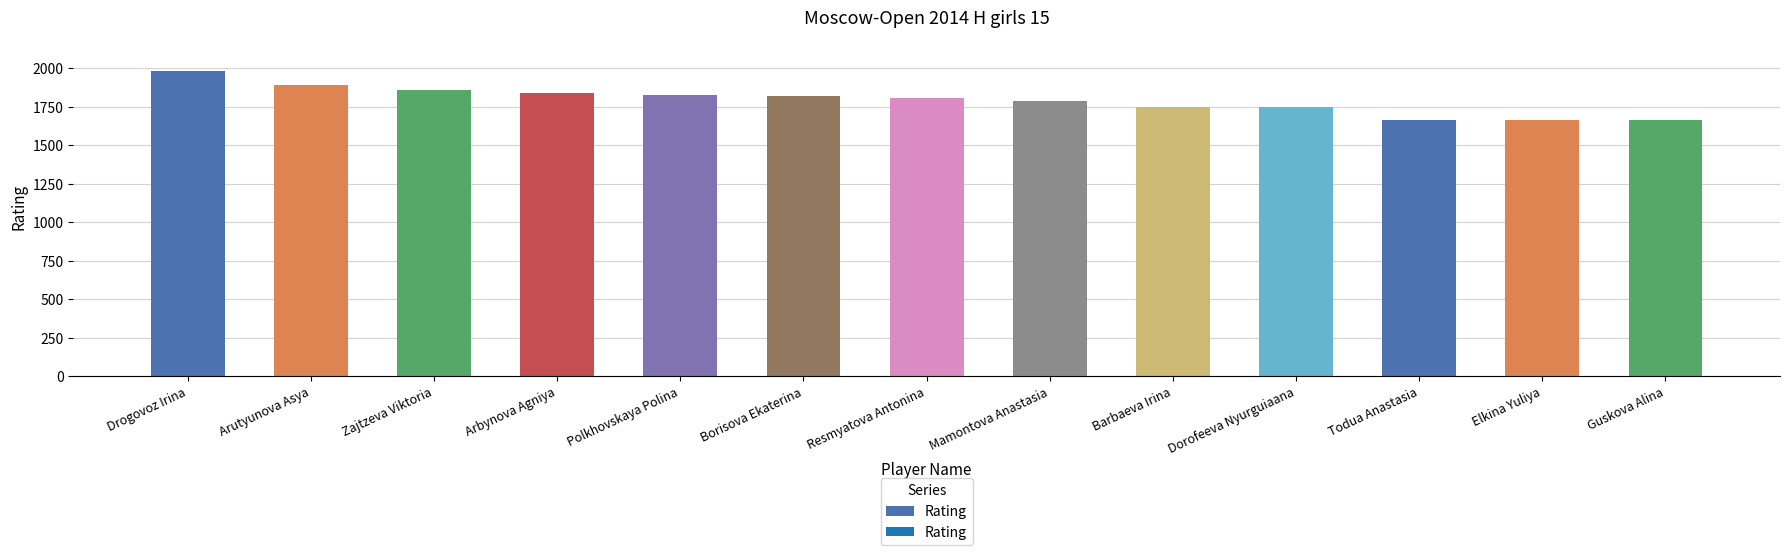

What is the greatest value displayed?

1981